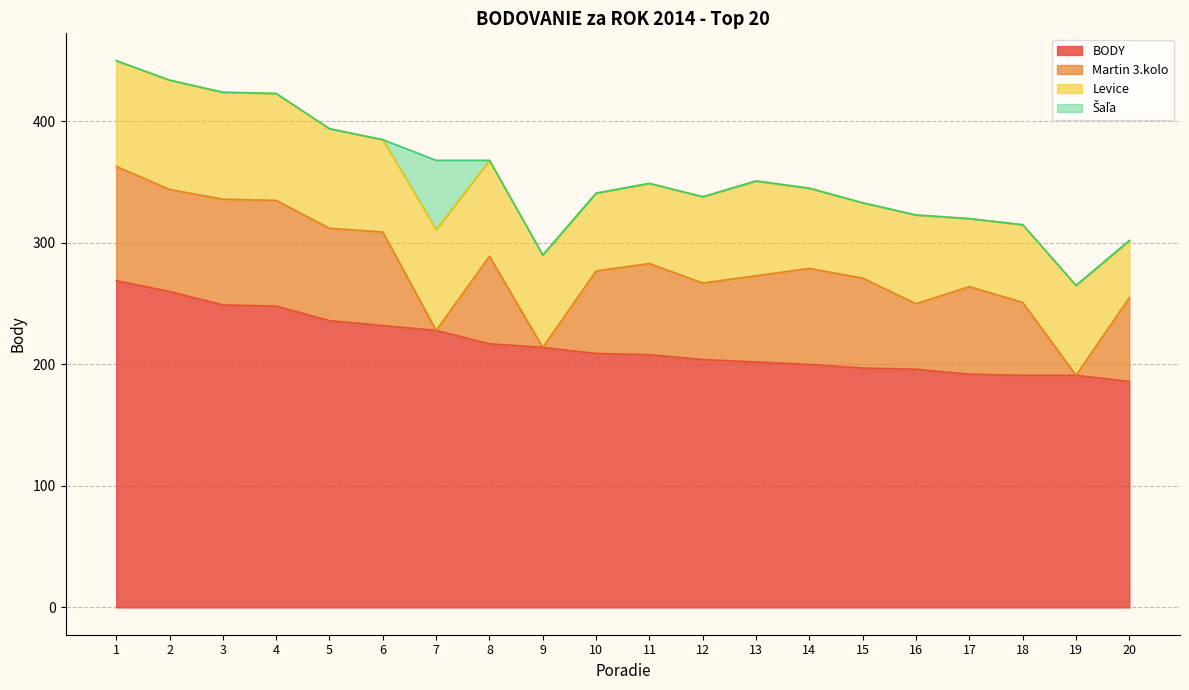

What is the maximum value for Martin 3.kolo?

94